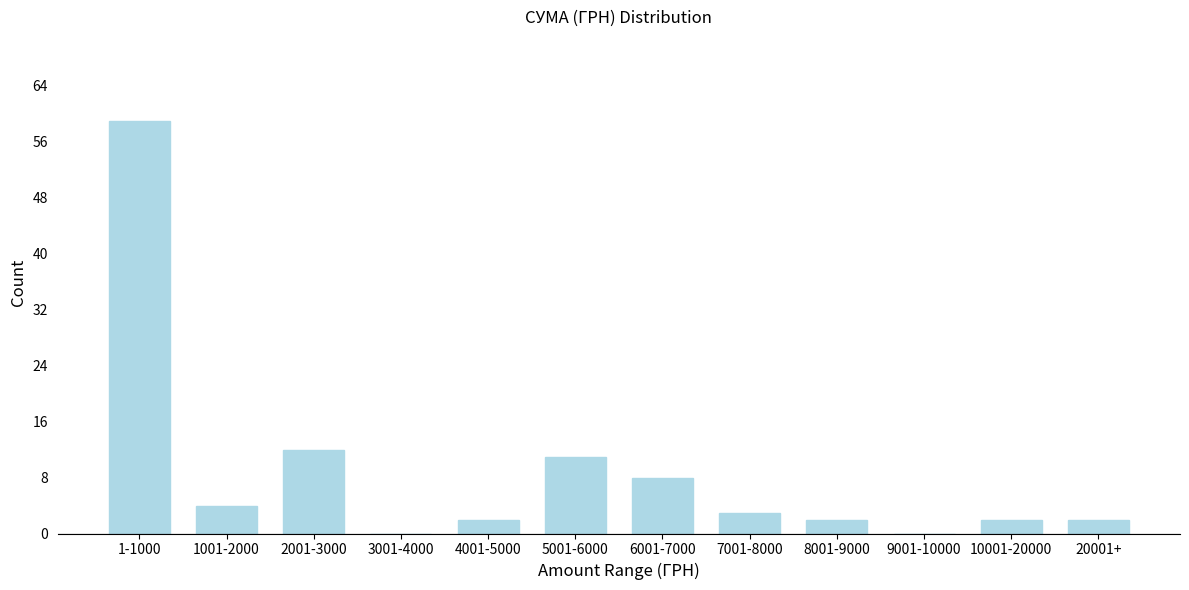

Reading right to left, list all the values displayed in this chart.

20001+=2	10001-20000=2	9001-10000=0	8001-9000=2	7001-8000=3	6001-7000=8	5001-6000=11	4001-5000=2	3001-4000=0	2001-3000=12	1001-2000=4	1-1000=59